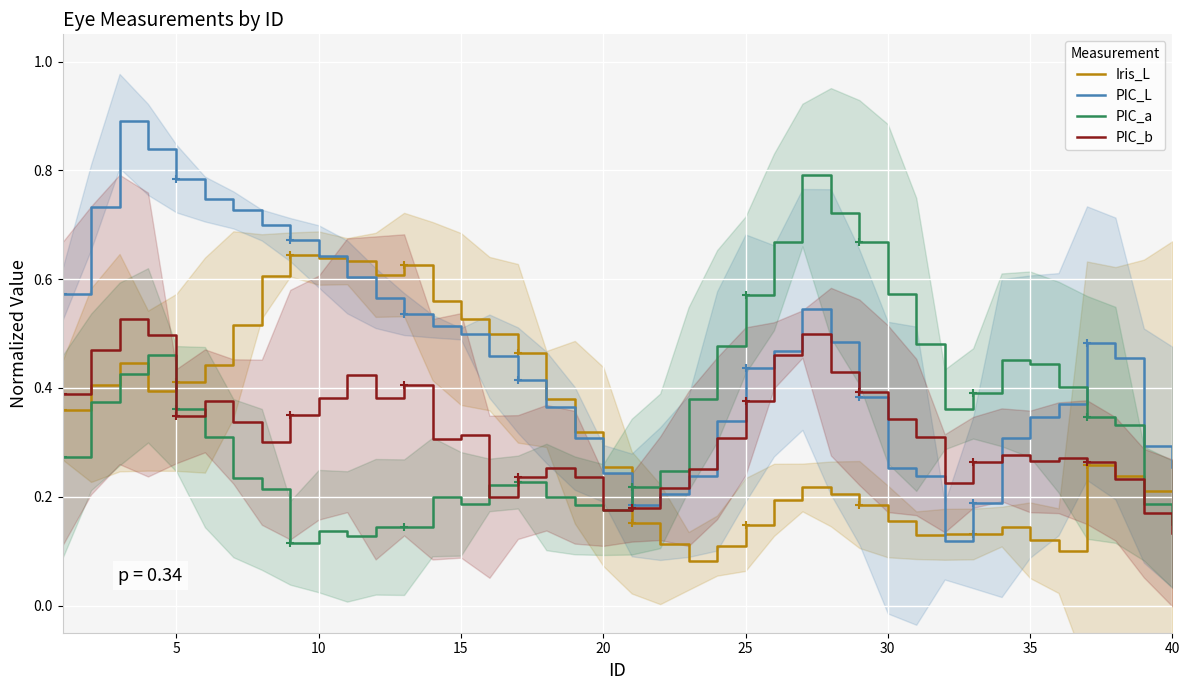

How many PIC_b values are between 0 and 1?

40